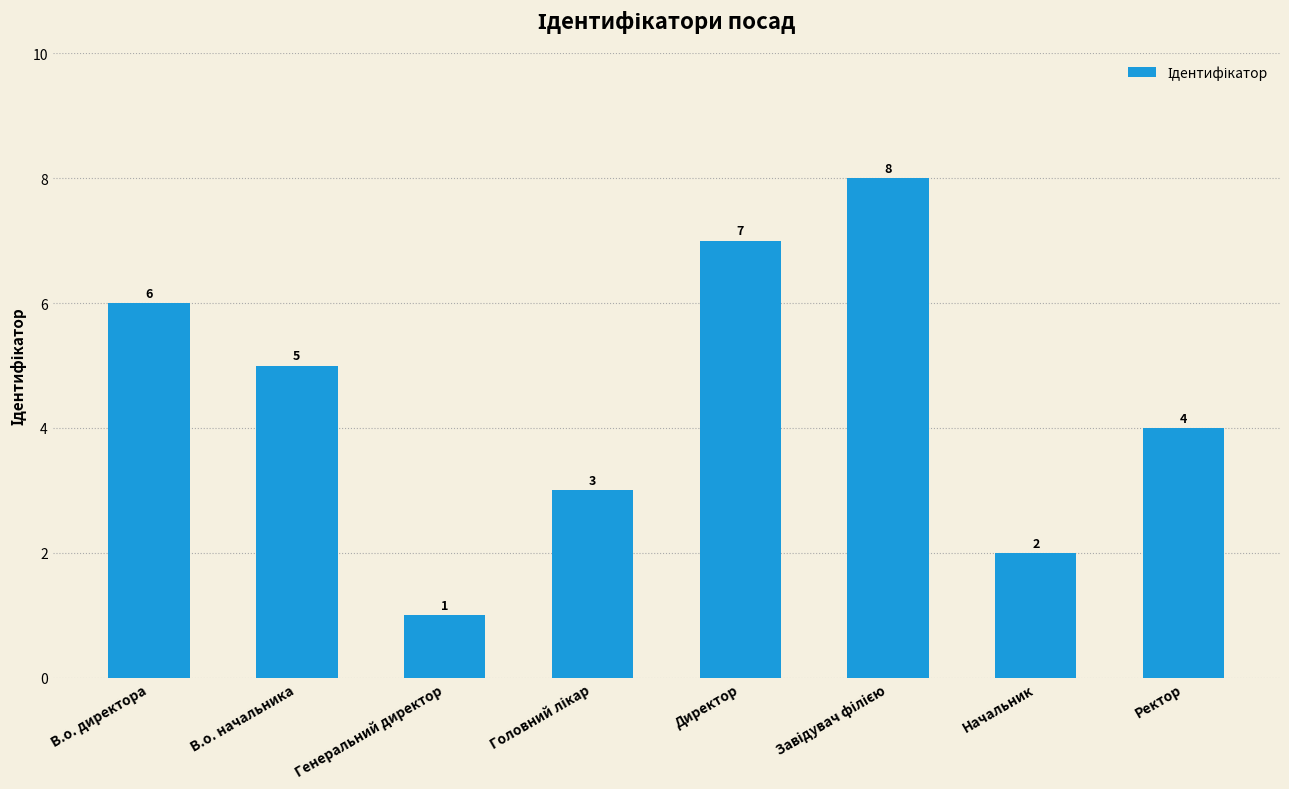

What is the sum of all values?

36